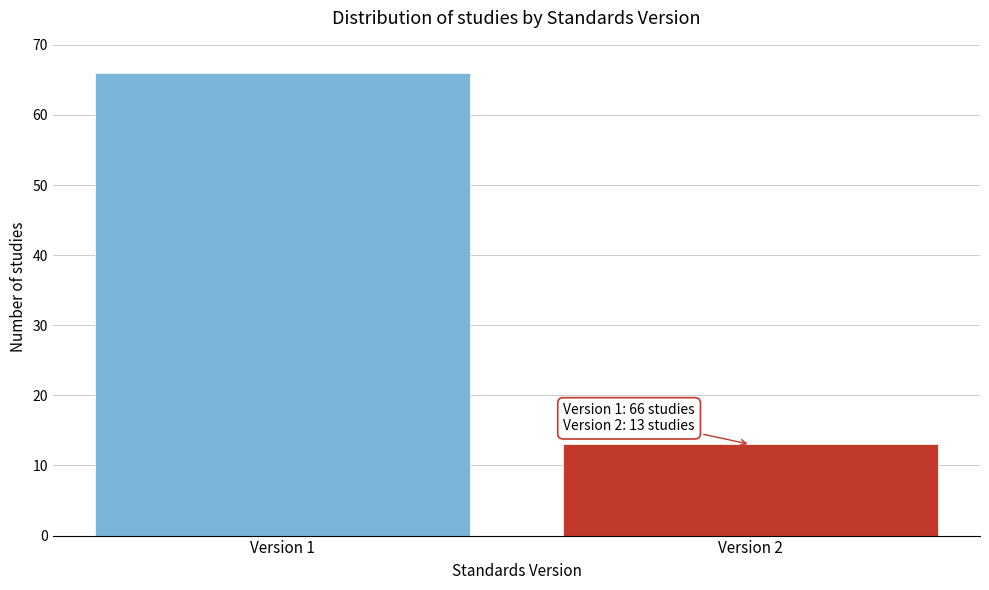

Reading right to left, transcribe all the data shown in this chart.

13	66